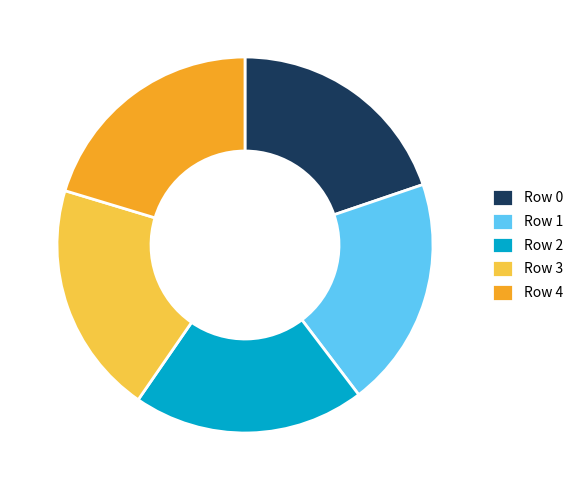

Is there any slice that represents more than half of the pie?

No